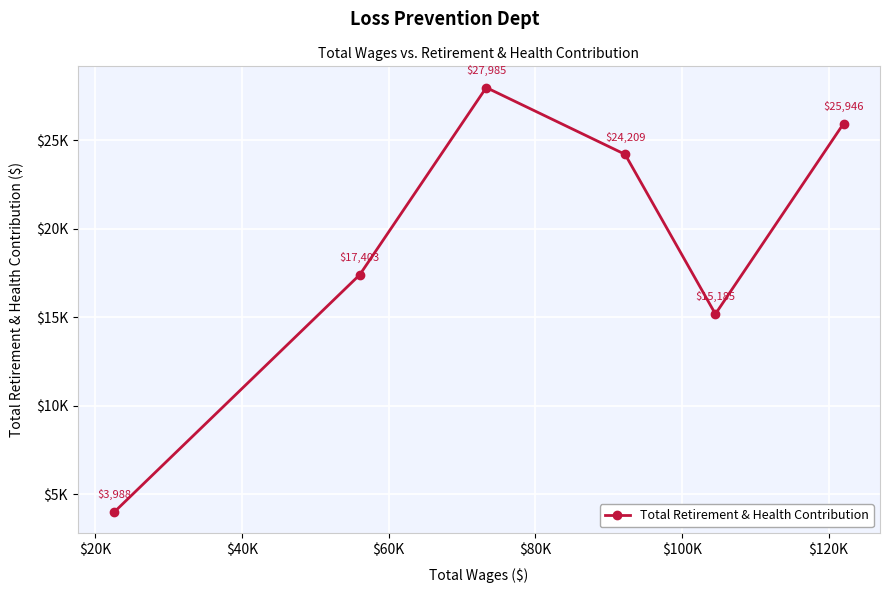

Is this an area chart (filled region under the line)?

No